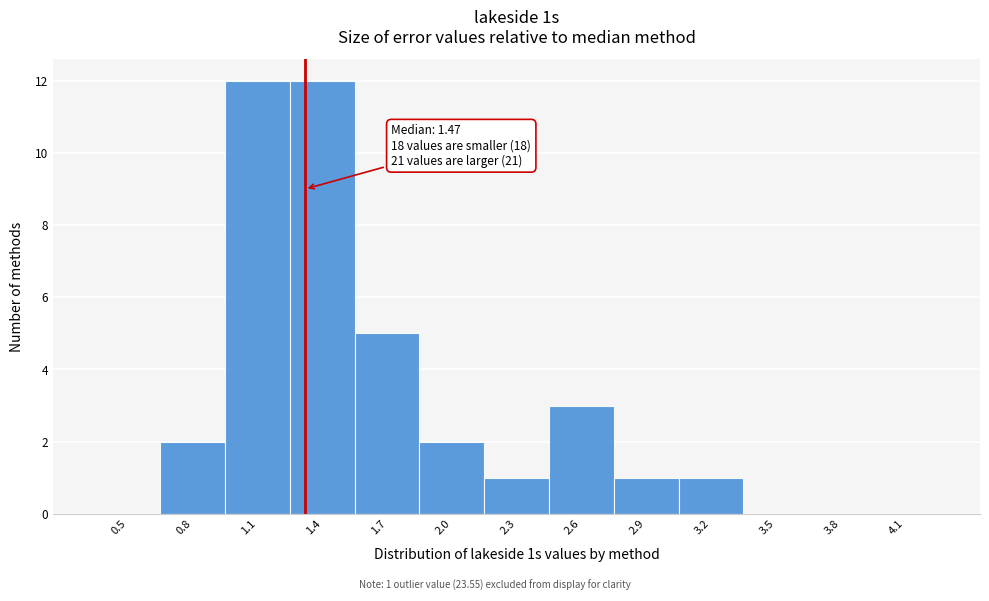

Reading left to right, extract all data points from this chart.

0.5=0	0.8=2	1.1=12	1.4=12	1.7=5	2.0=2	2.3=1	2.6=3	2.9=1	3.2=1	3.5=0	3.8=0	4.1=0